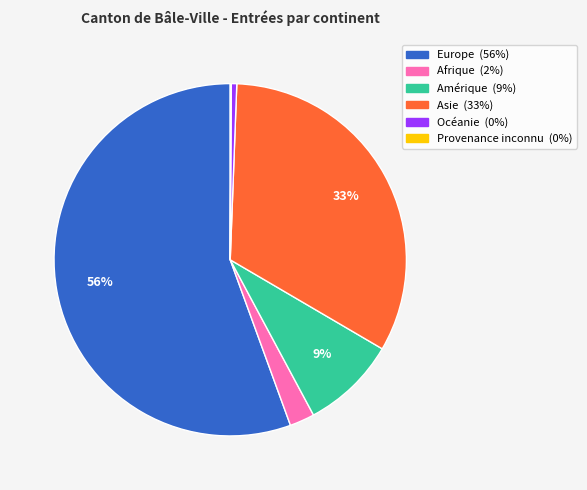

To the nearest percent, what is the difference between the Océanie and Afrique slice percentages?

2%